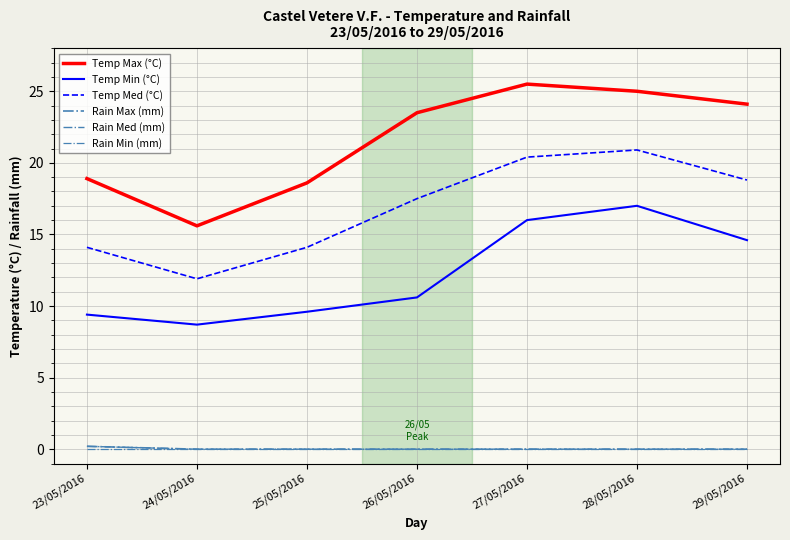

What are all the series names shown in the legend?

Temp Max (°C), Temp Min (°C), Temp Med (°C), Rain Max (mm), Rain Med (mm), Rain Min (mm)